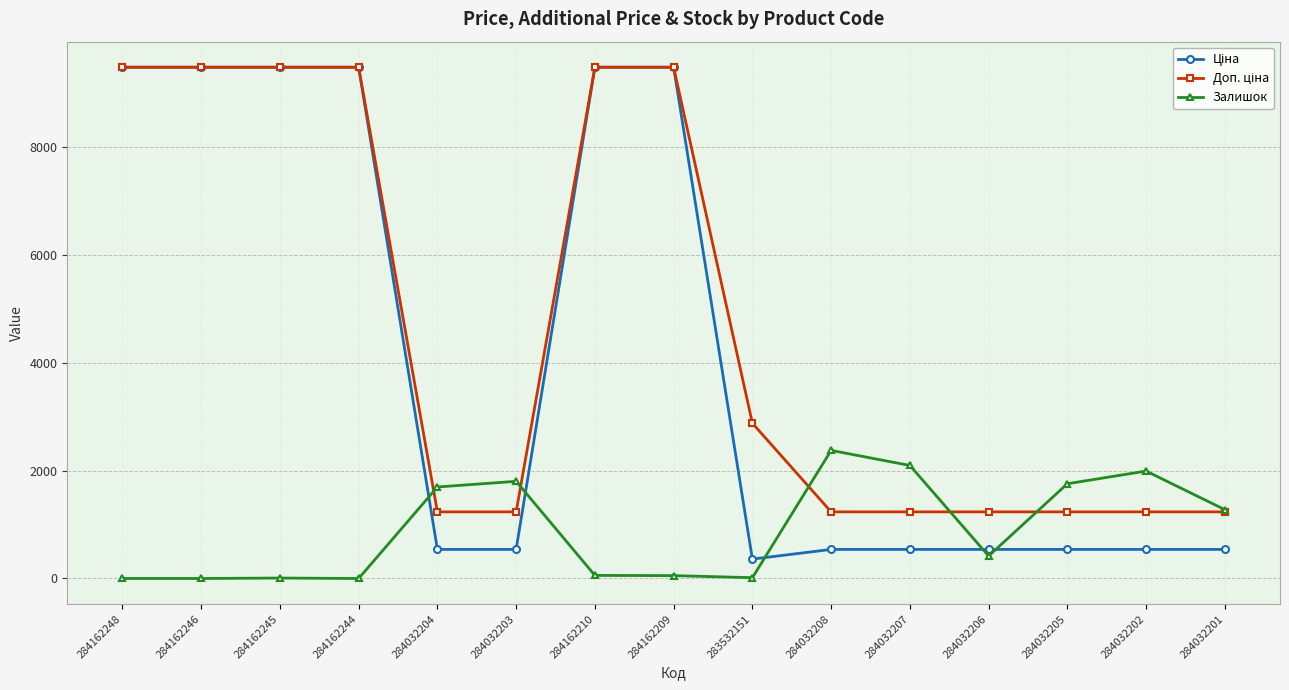

Is it true that Залишок equals 2761.0 at 284032207?

False